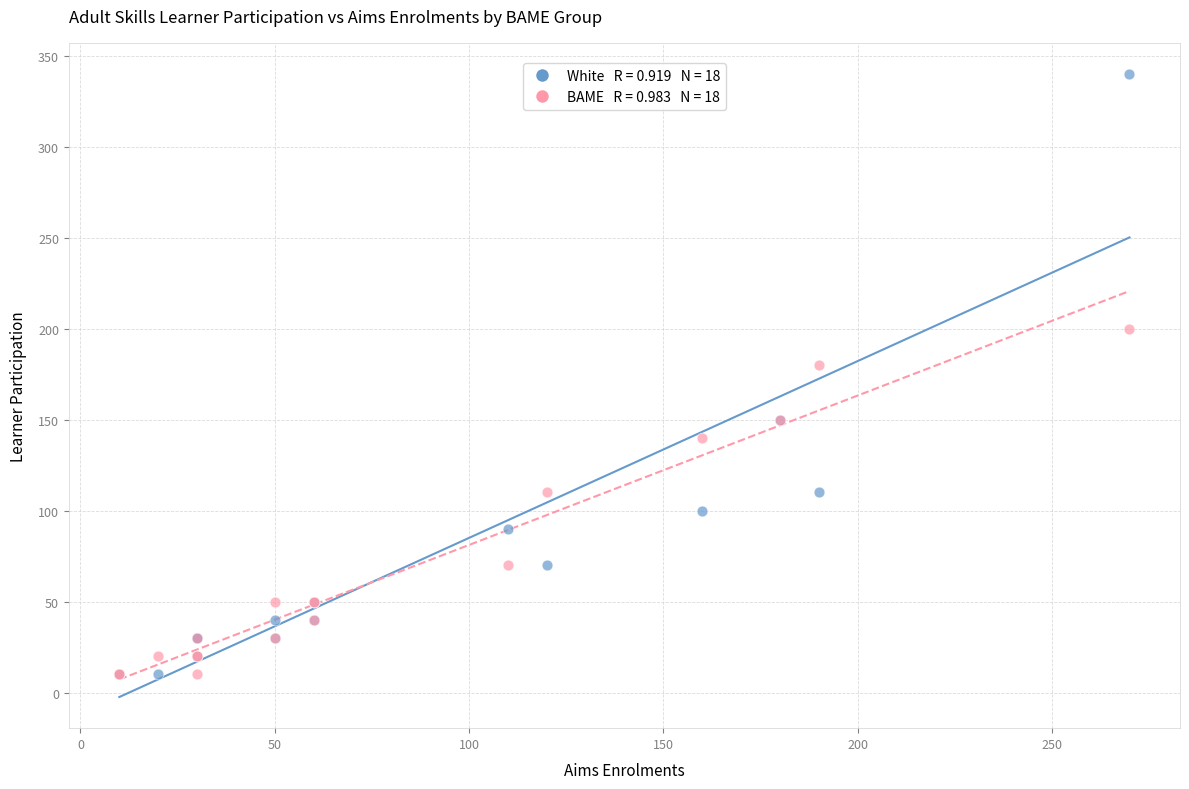

Across all series, what Y value is closest to 175?

180